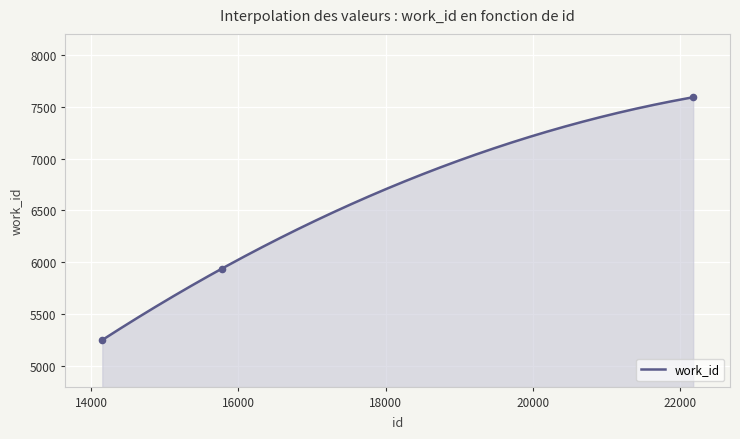

What is the ratio of the value at 15771 to the value at 14152?

1.1